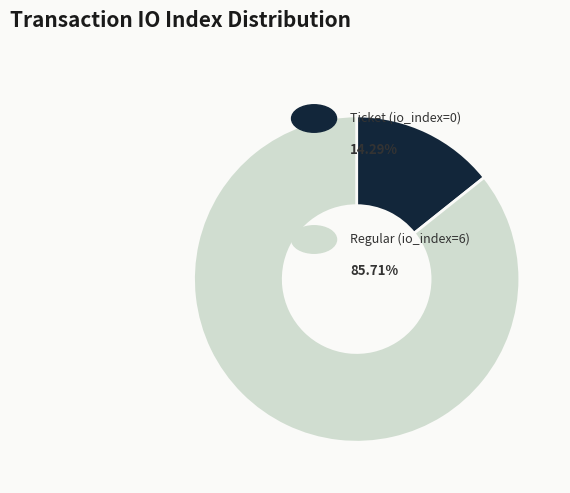

Is there a majority slice in this chart?

Yes